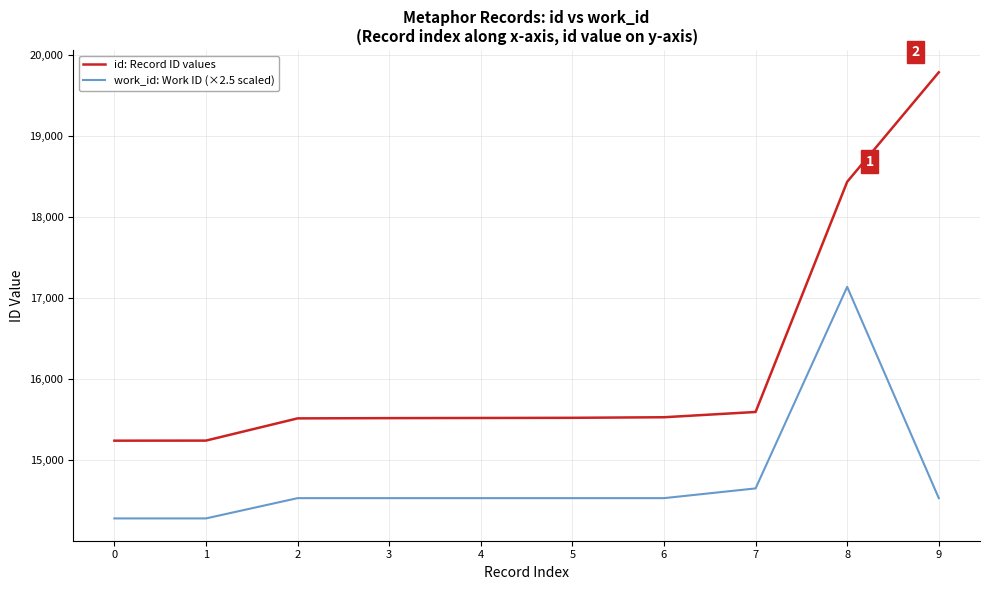

True or false: work_id: Work ID (×2.5 scaled) and id: Record ID values intersect in this chart.

False